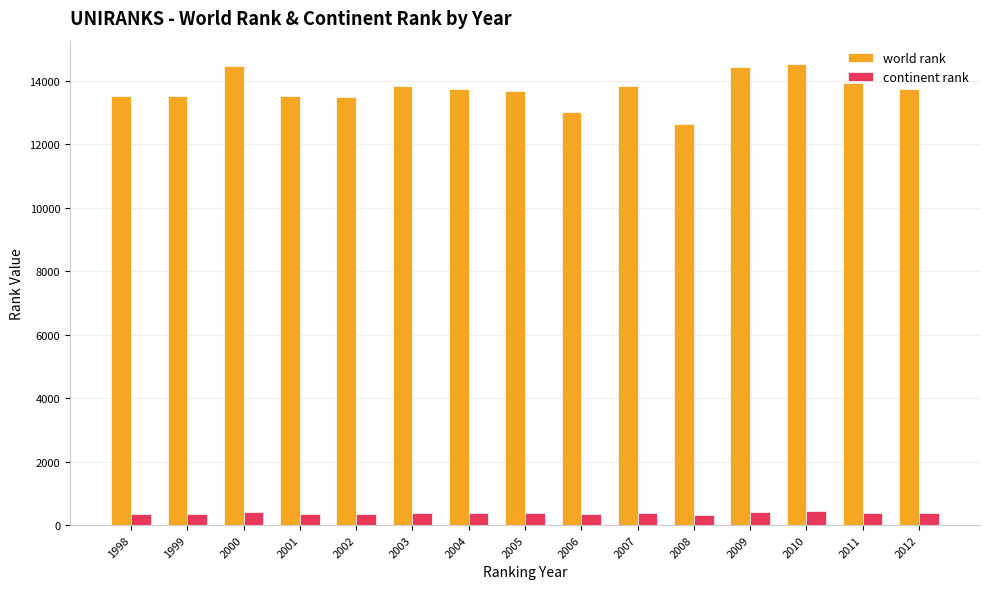

Where does the world rank series first go above 13735?

2000